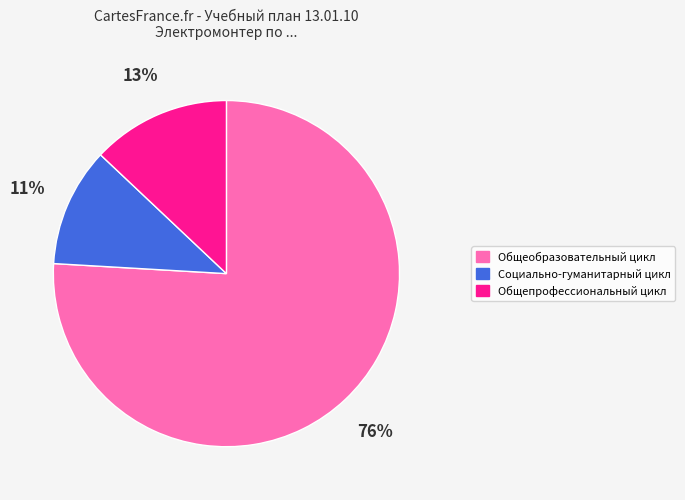

Which category has the smallest portion of the pie?

Социально-гуманитарный цикл